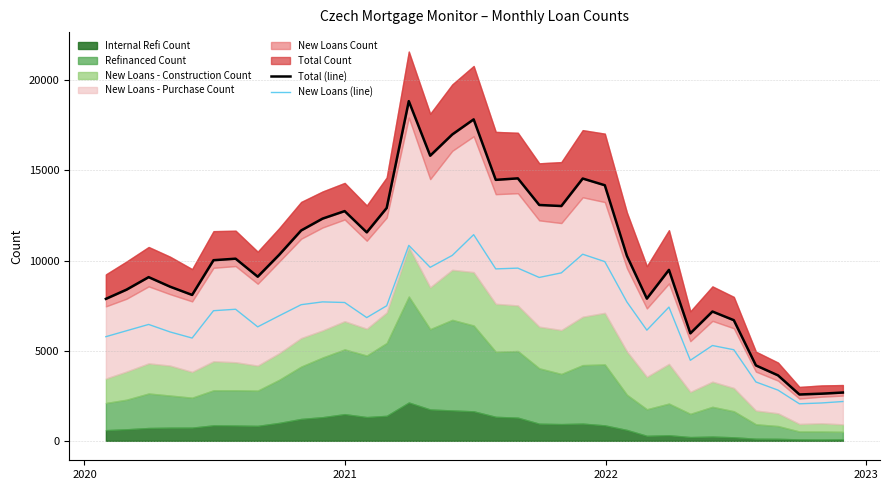

Count the number of categories in the chart.

35